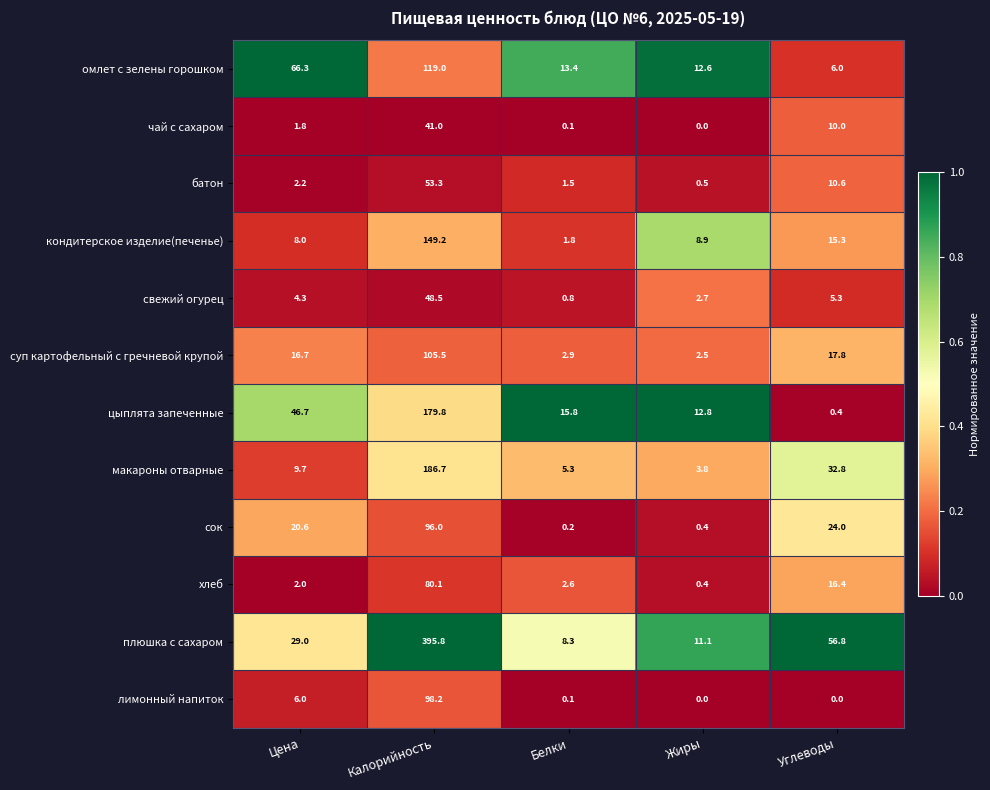

What is the maximum value shown in the chart?

395.8